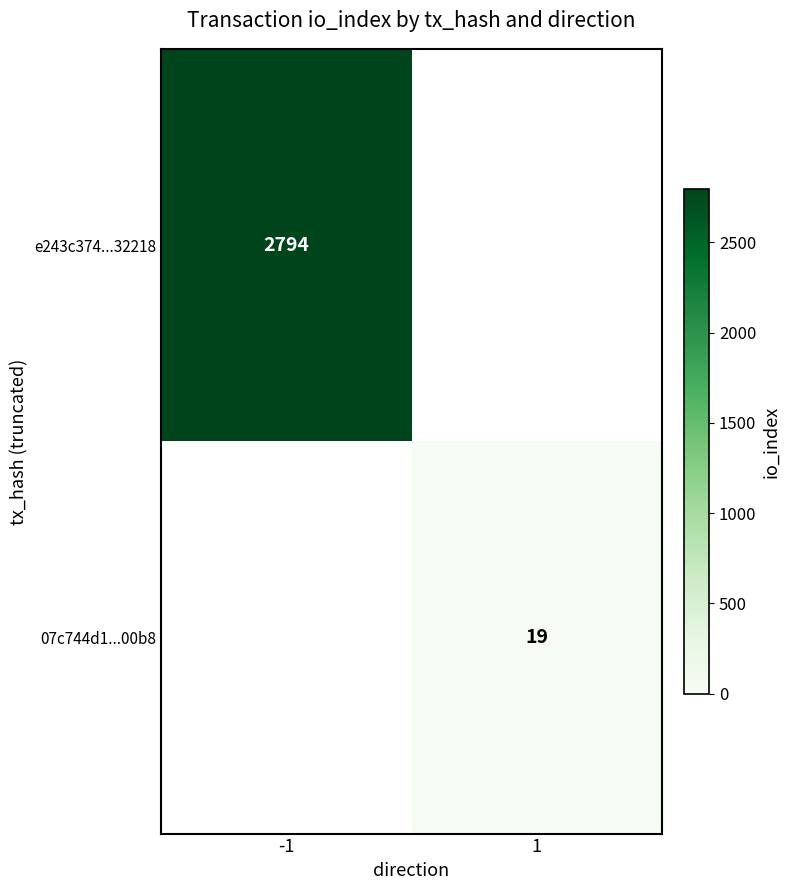

True or false: 07c744d1...00b8 has a value of 27 at 1.

False